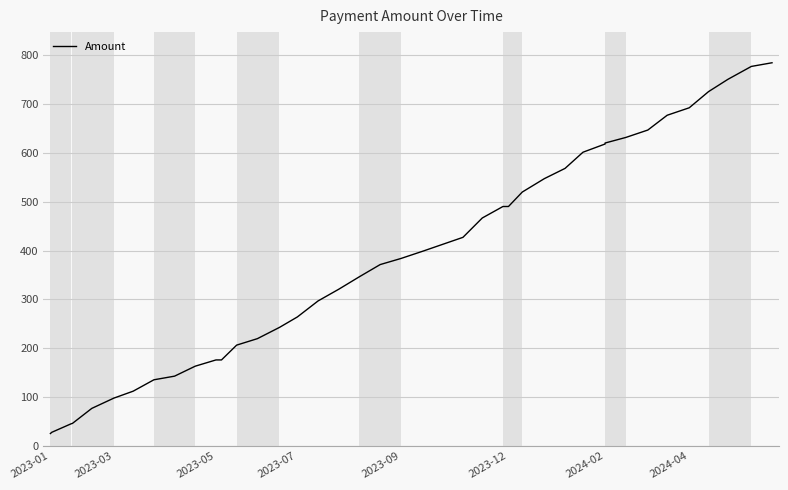

Reading right to left, list all the values displayed in this chart.

784.9	777.4	750.9	725.8	692.7	677.4	647.1	631.9	620.5	618.5	601.7	568.5	547.5	520.1	490.5	490.5	466.9	427.3	399.0	383.9	371.5	346.7	321.0	297.0	264.2	242.7	219.7	206.5	176.1	176.1	163.4	142.9	135.5	112.1	97.9	76.9	46.2	45.3	27.9	25.4